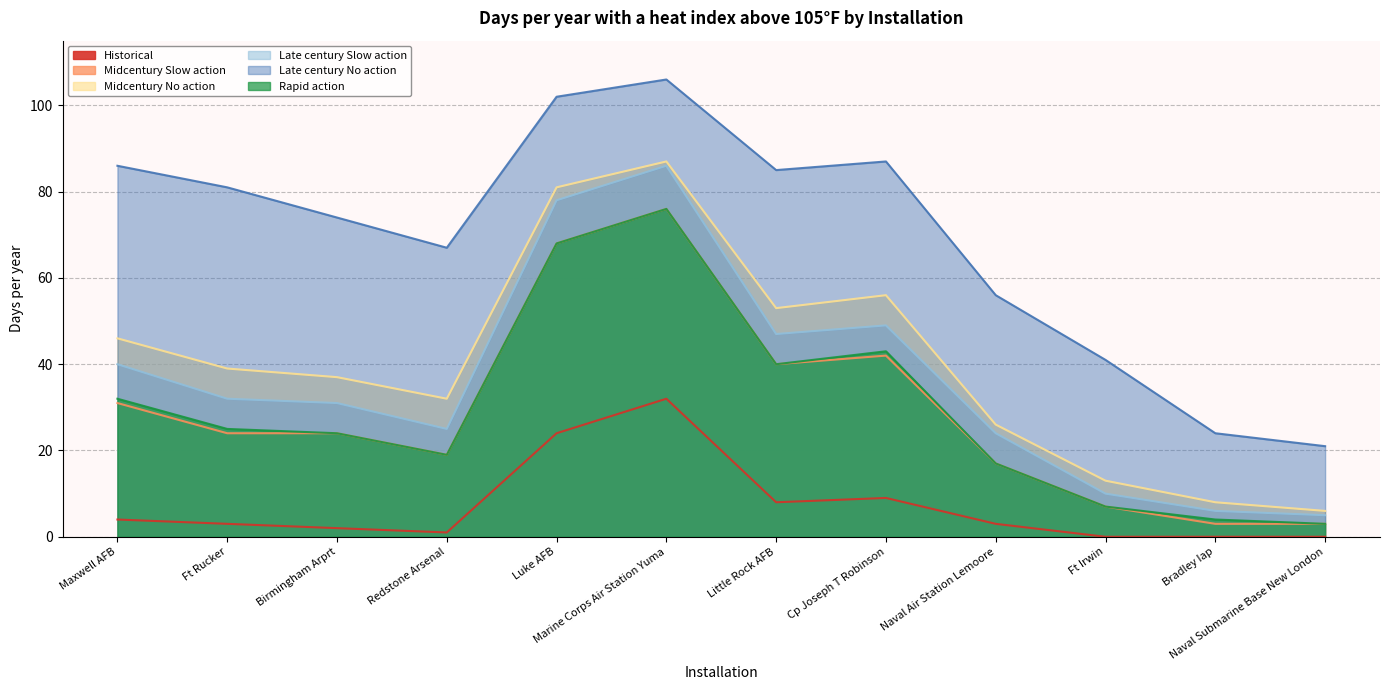

What is the difference between the Historical values at Marine Corps Air Station Yuma and Birmingham Arprt?

30